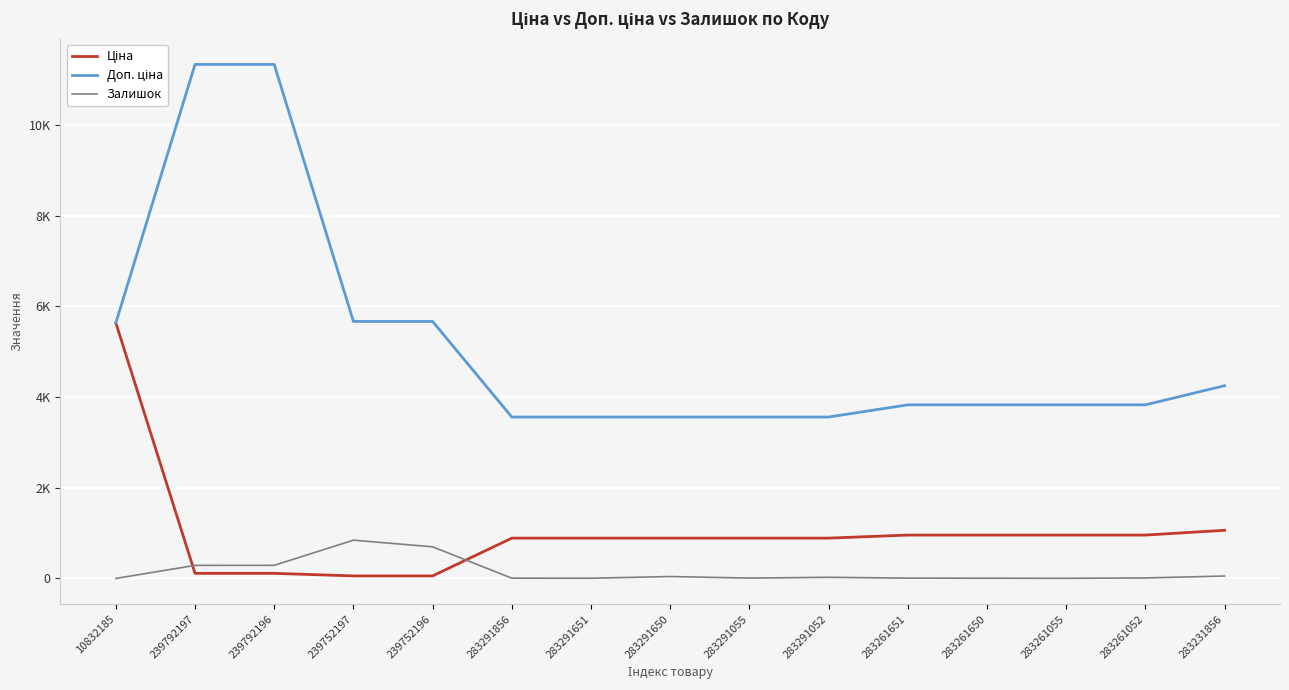

Does the chart display data point markers on the line(s)?

No